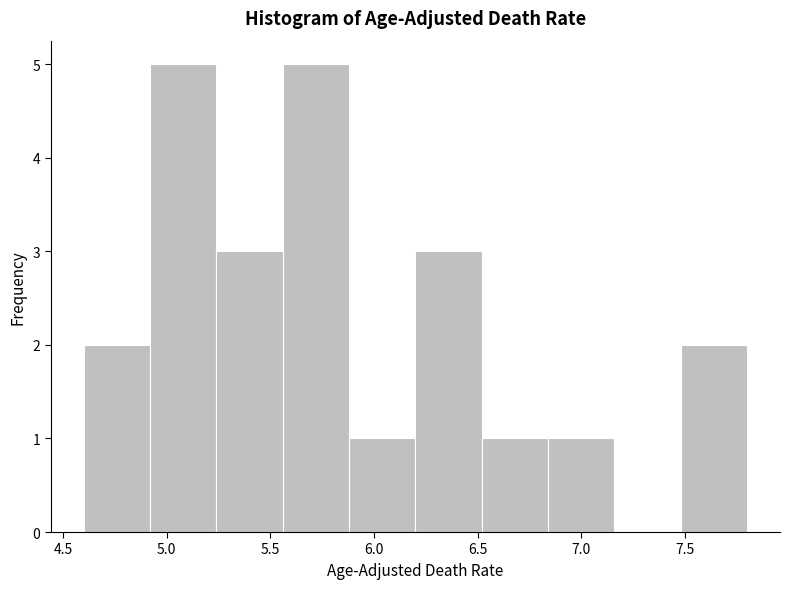

Reading left to right, list every bar in this chart as the range it spans on the x-axis followed by its height. Neither the bar edges nor the heights are printed on the chart, so give them approximately, as read against the axes.

4.60 to 4.92: 2
4.92 to 5.24: 5
5.24 to 5.56: 3
5.56 to 5.88: 5
5.88 to 6.20: 1
6.20 to 6.52: 3
6.52 to 6.84: 1
6.84 to 7.16: 1
7.16 to 7.48: 0
7.48 to 7.80: 2